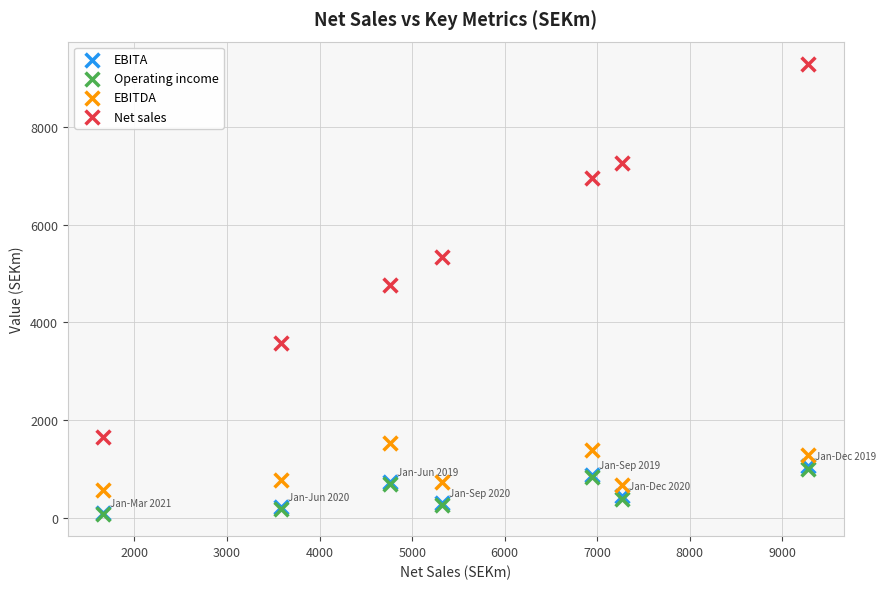

What are all the series names shown in the legend?

EBITA, Operating income, EBITDA, Net sales